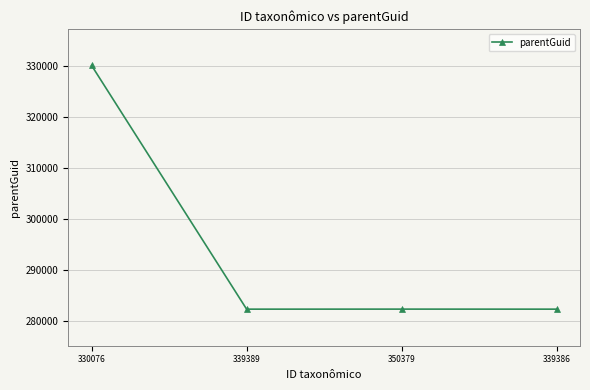

How many data points are less than 282373?

2